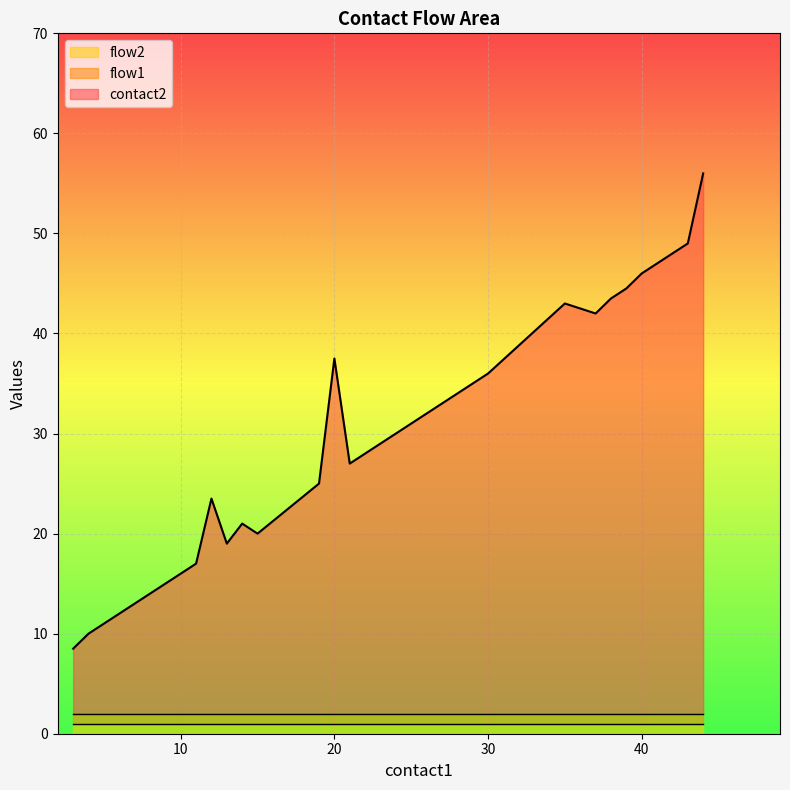

What is the average value of the flow1 series?

1